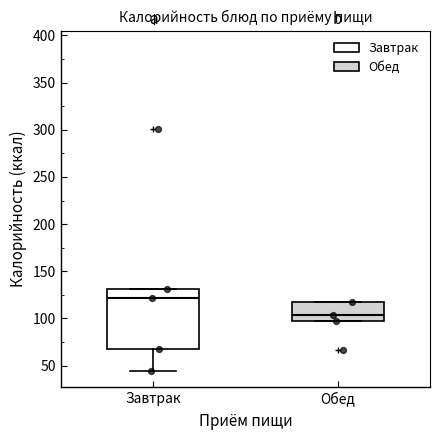

Reading left to right, transcribe this box plot: for each box, give where its median line is, the range the box spans, and where its two whiskers end, as read against the y-axis. The values are not printed on the chart, so give them approximately, as read against the axis.

Завтрак: median 120, box 70 to 130, whiskers 45 to 130
Обед: median 105, box 100 to 115, whiskers 100 to 115